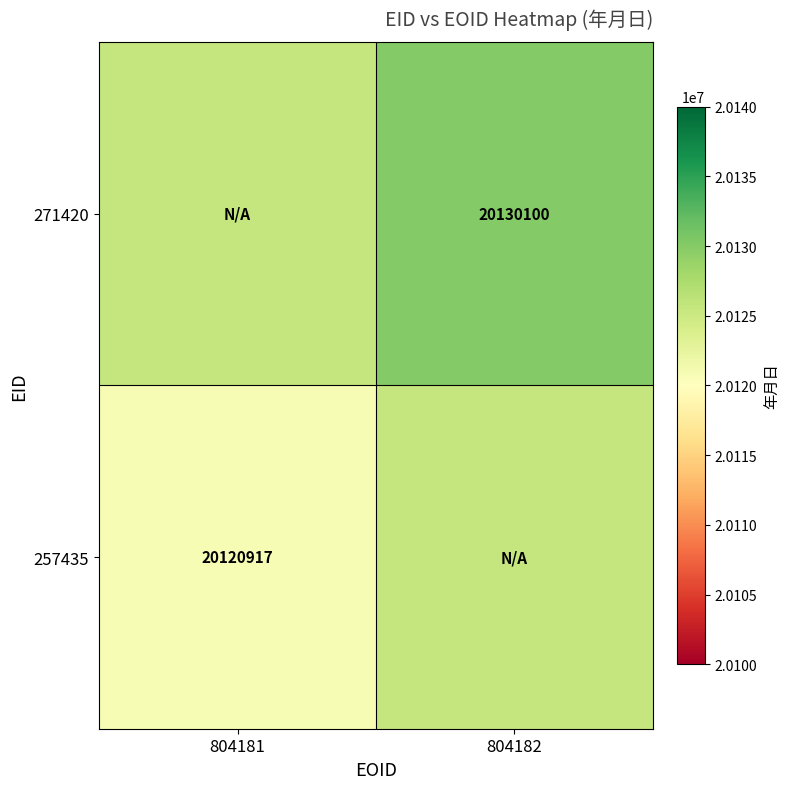

Is it true that 271420 equals 27720318.2 at 804182?

False